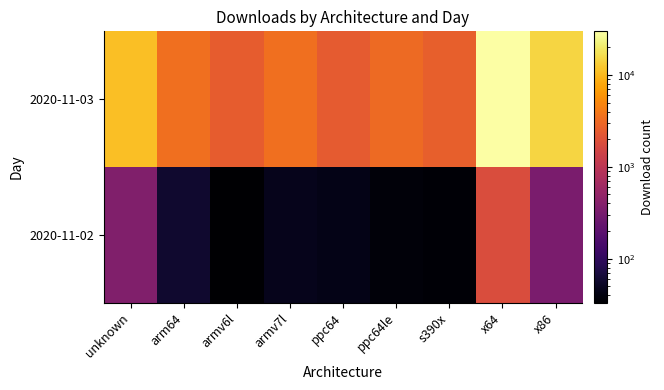

Which has a higher value, arm64 or x64?

x64